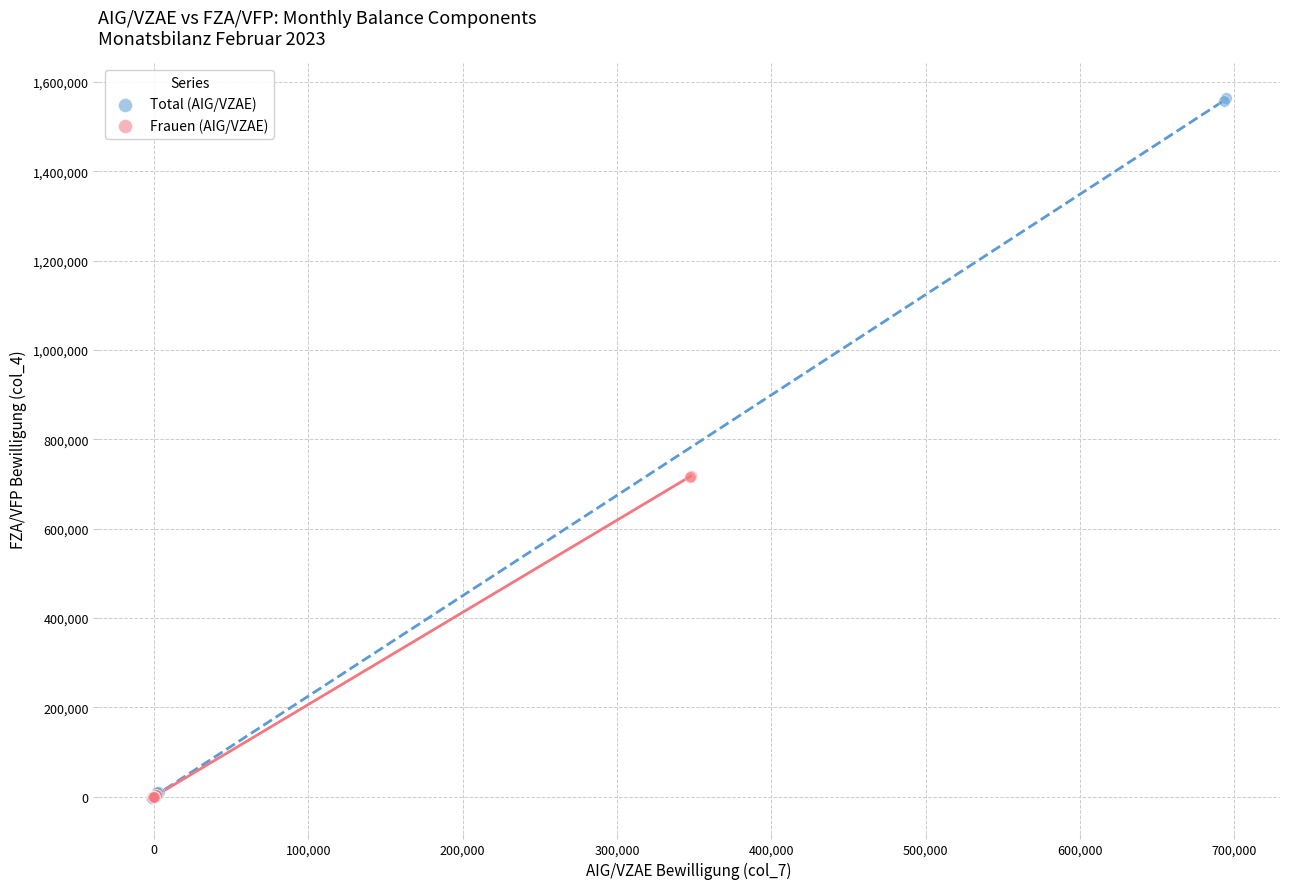

Which series contains the highest Y value?

Total (AIG/VZAE)